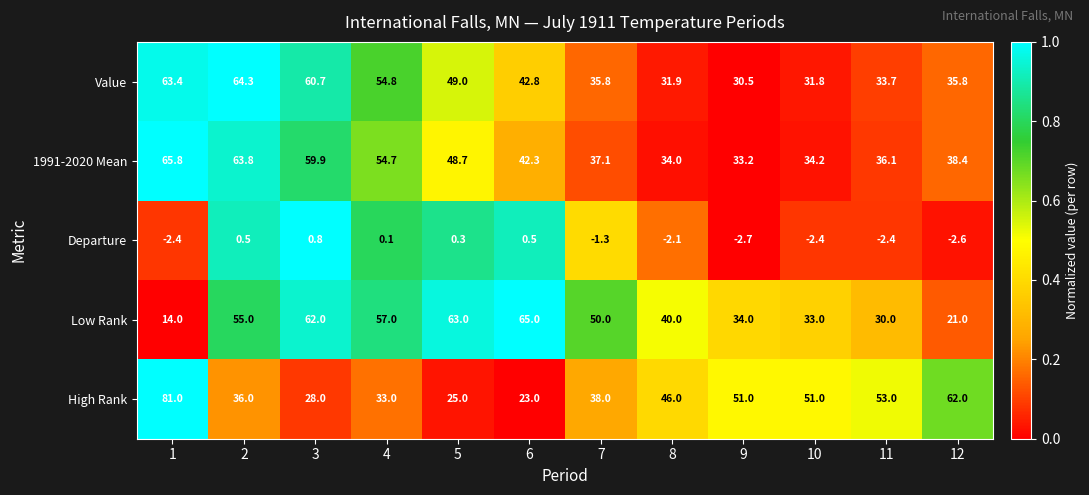

Where is Low Rank nearest to the value 39?

8